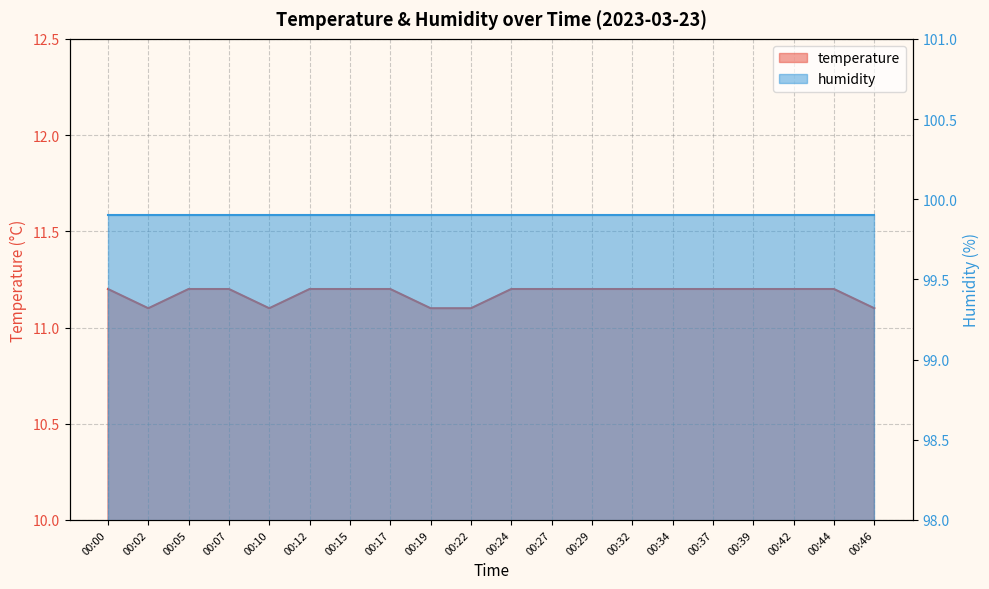

Reading left to right, extract all data points from this chart.

11.2	11.1	11.2	11.2	11.1	11.2	11.2	11.2	11.1	11.1	11.2	11.2	11.2	11.2	11.2	11.2	11.2	11.2	11.2	11.1